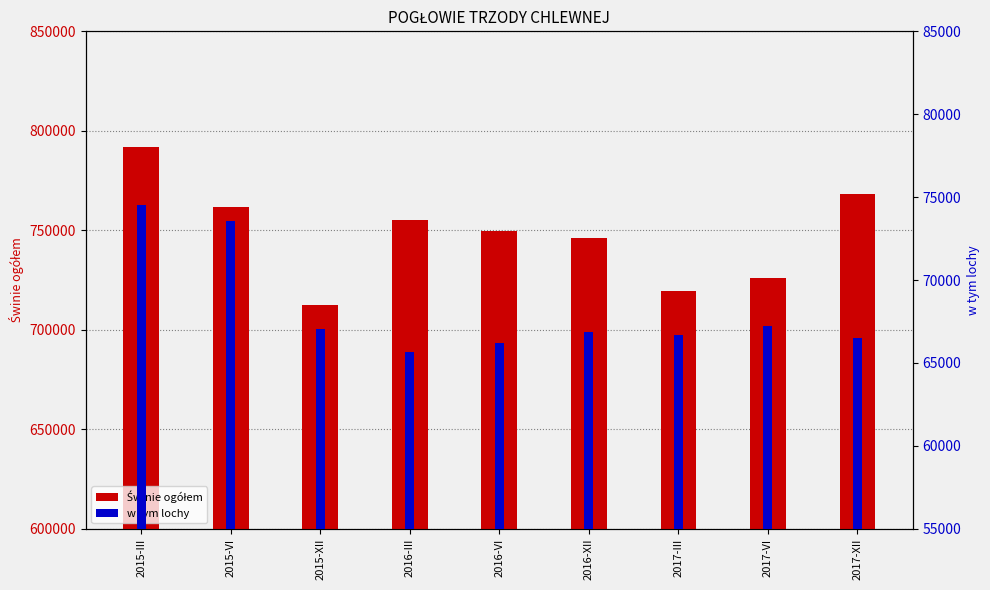

What is the value of the w tym lochy bar at the 4th from the left?

65665